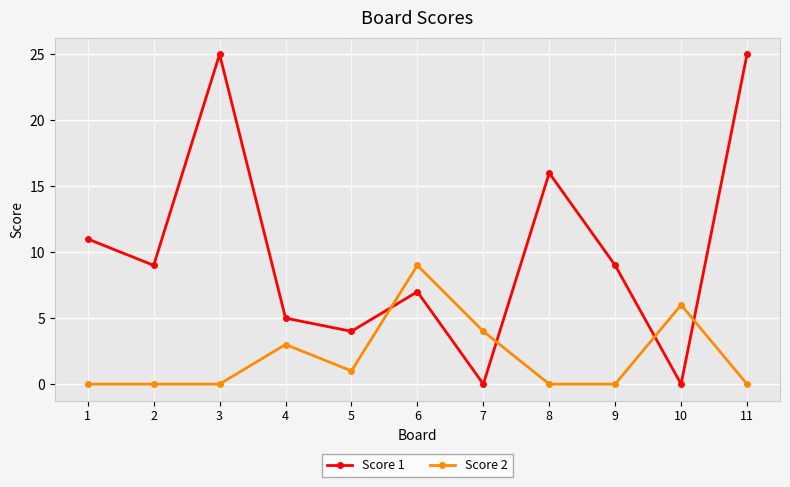

How many lines are shown in the chart?

2